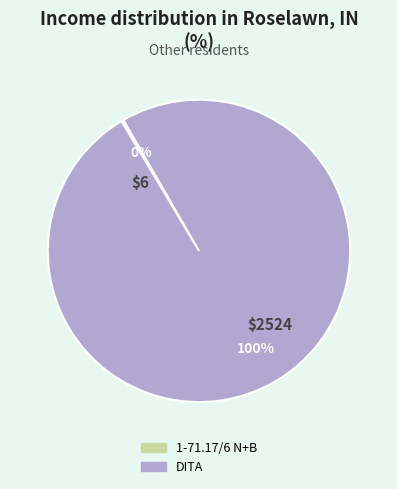

Is it true that DITA is 86% of the pie?

False